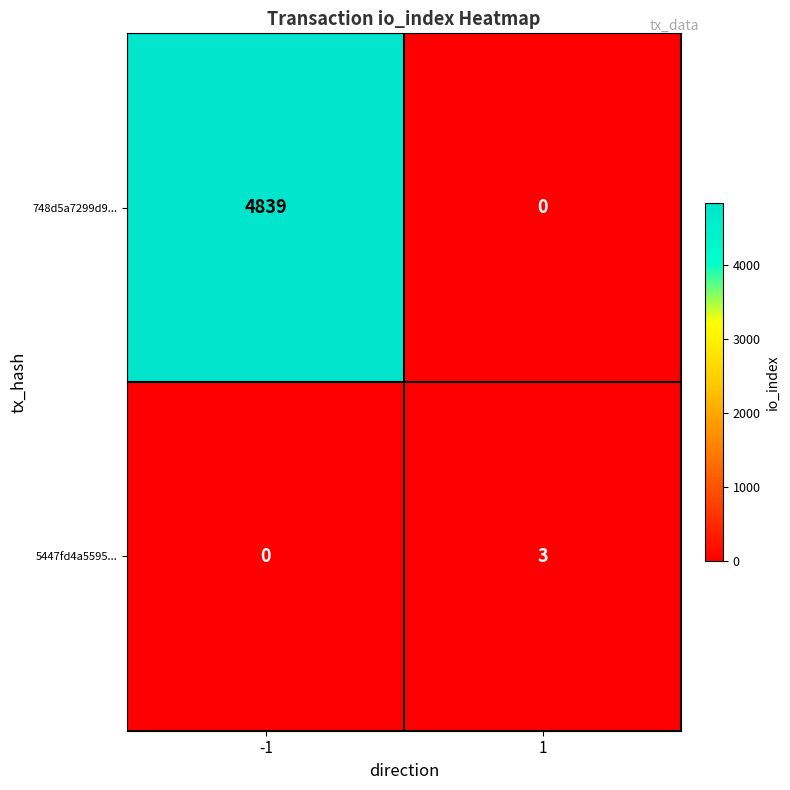

At -1, list the series in order from largest to smallest.

748d5a7299d9..., 5447fd4a5595...